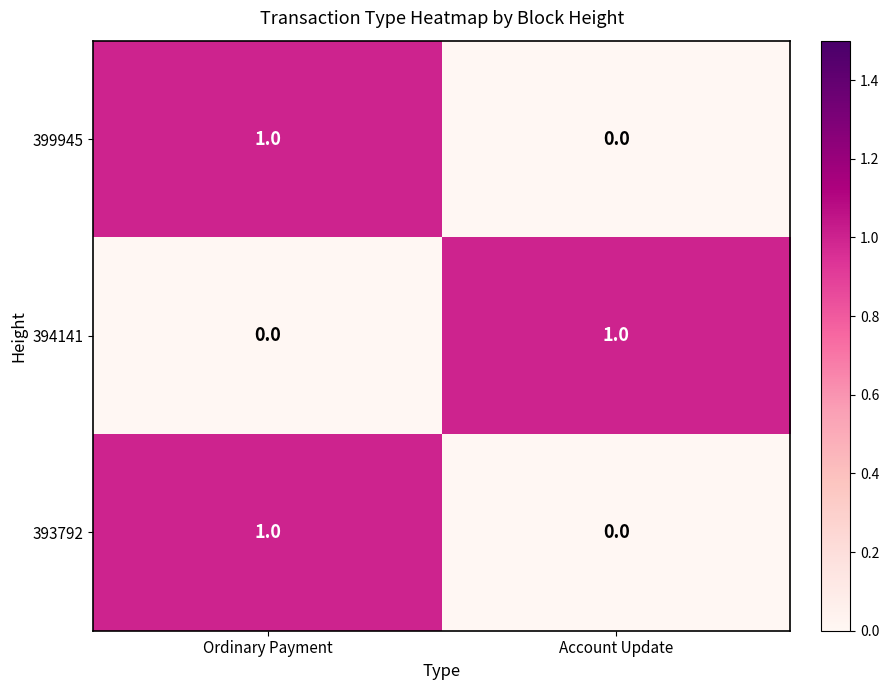

Reading right to left, extract all data points from this chart.

399945: Account Update=0	Ordinary Payment=1
394141: Account Update=1	Ordinary Payment=0
393792: Account Update=0	Ordinary Payment=1